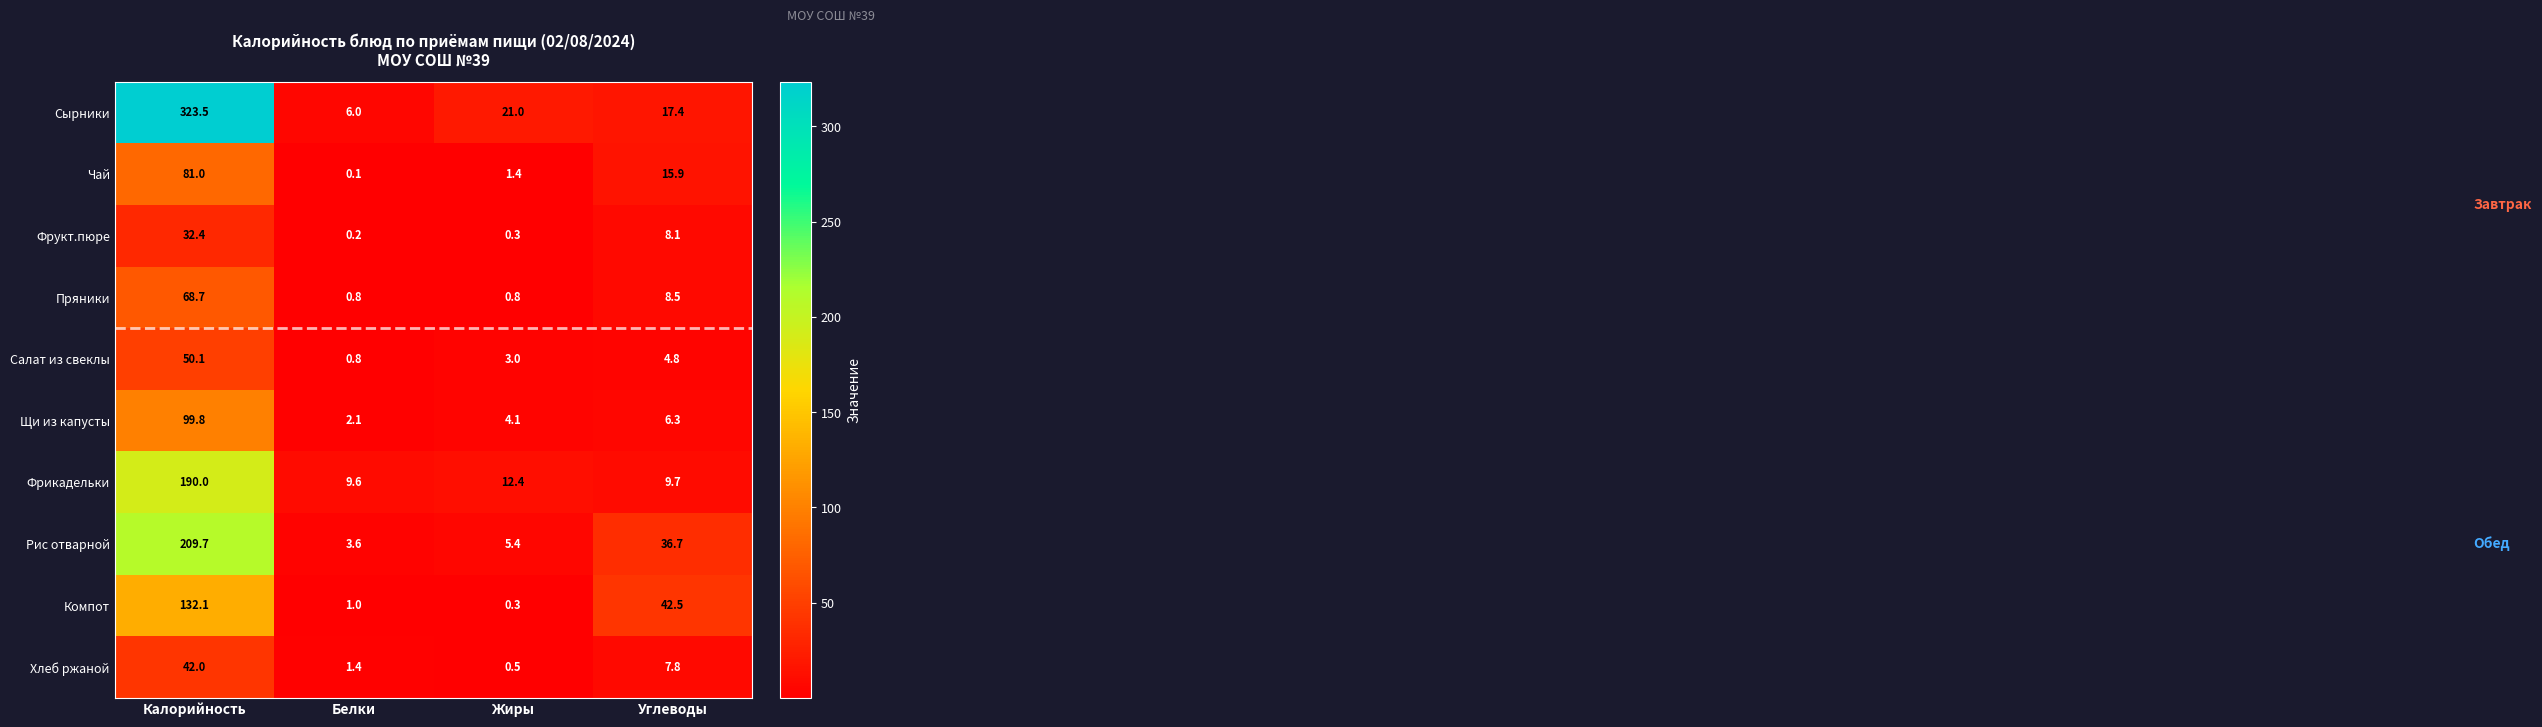

Read the Компот value at Жиры.

0.3